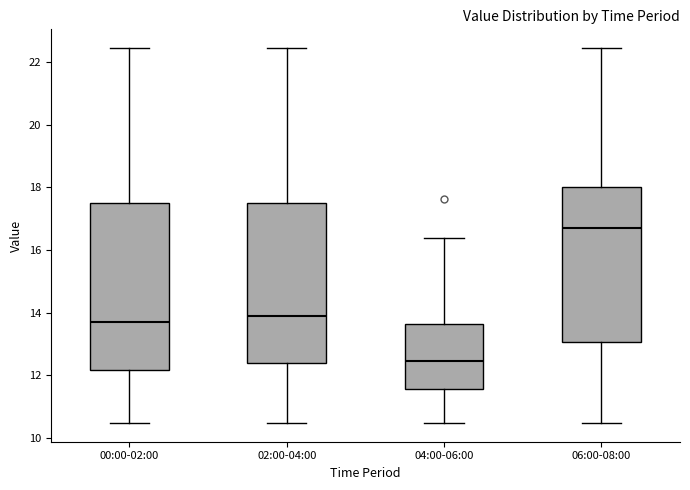

Comparing the boxes themselves (not the whiskers), which one is the tallest?

00:00-02:00